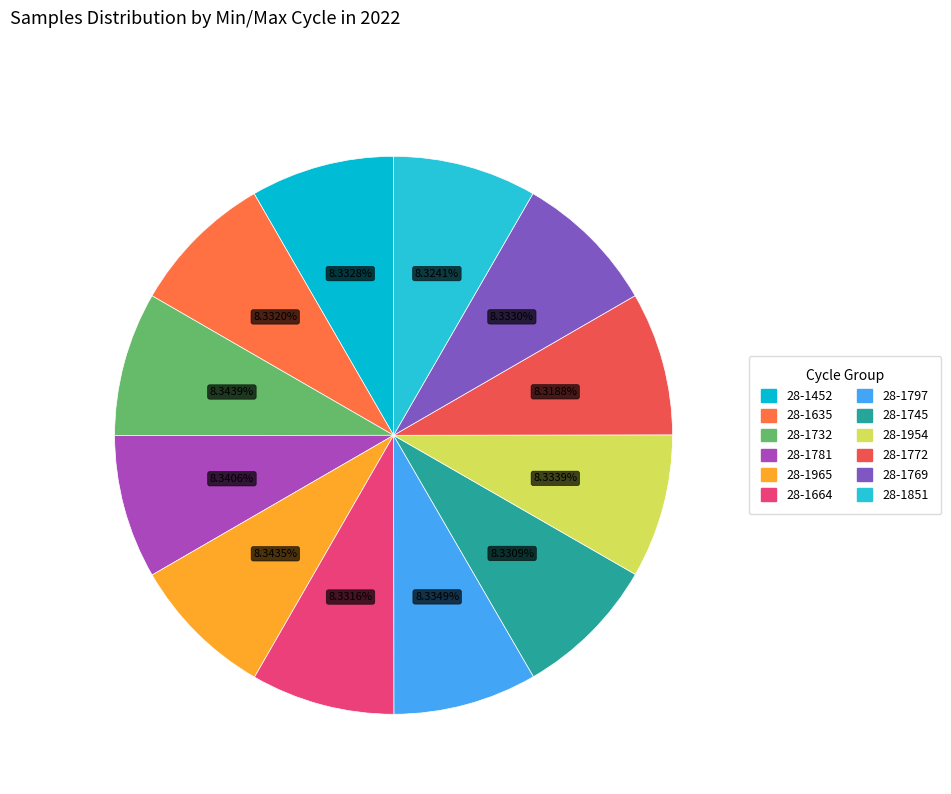

What is the ratio of the value at 28-1635 to the value at 28-1772?

1.0